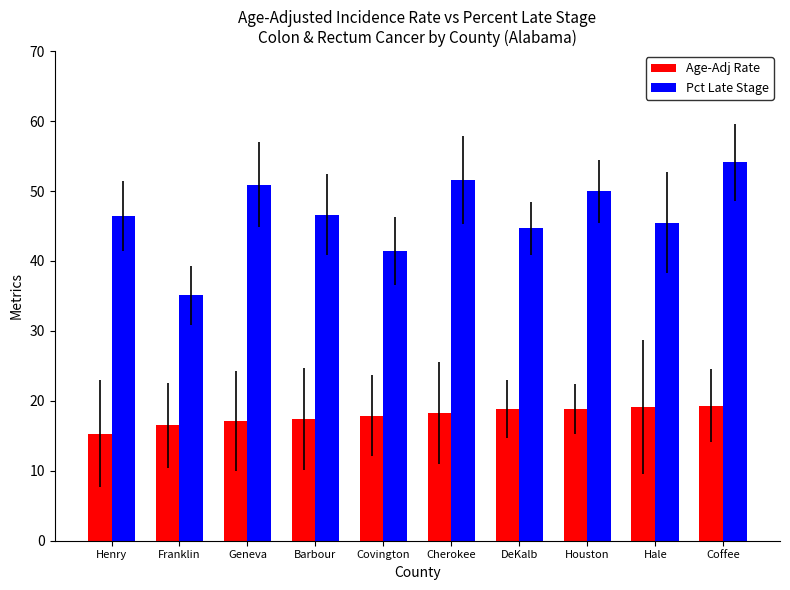

What is the average value of the Pct Late Stage series?

46.6